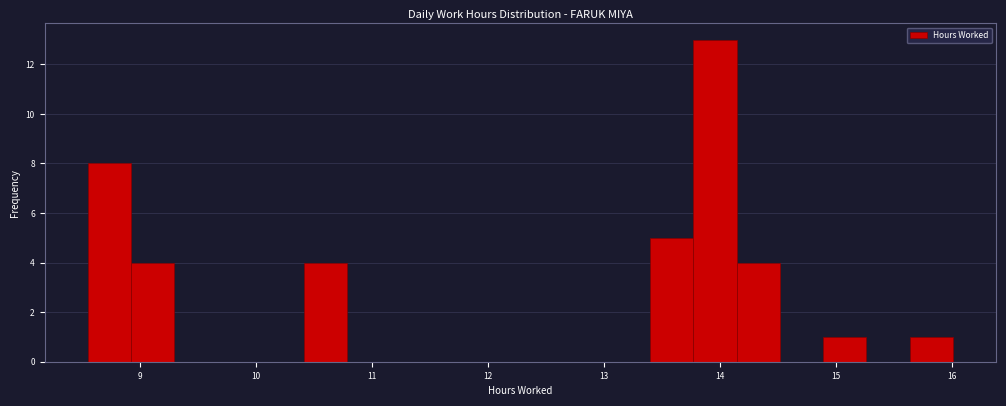

Around what value on the x-axis is the tallest bar? Give the approximate position of its centre, as read against the axis.

14.0